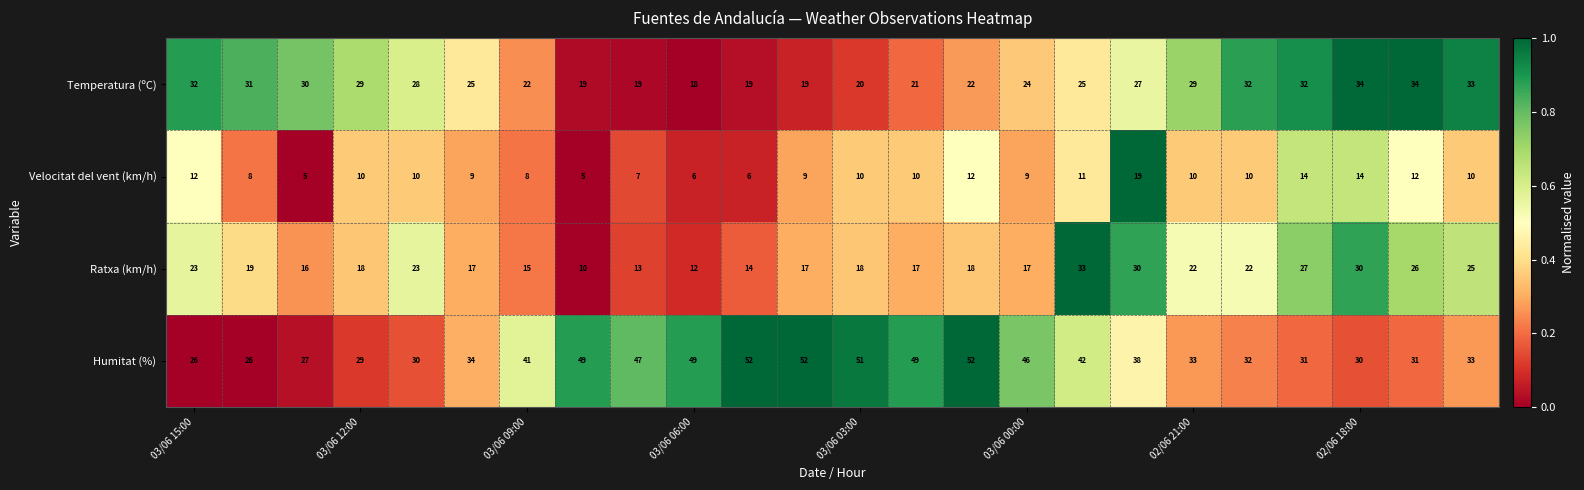

Which series has the widest spread of values?

Humitat (%)